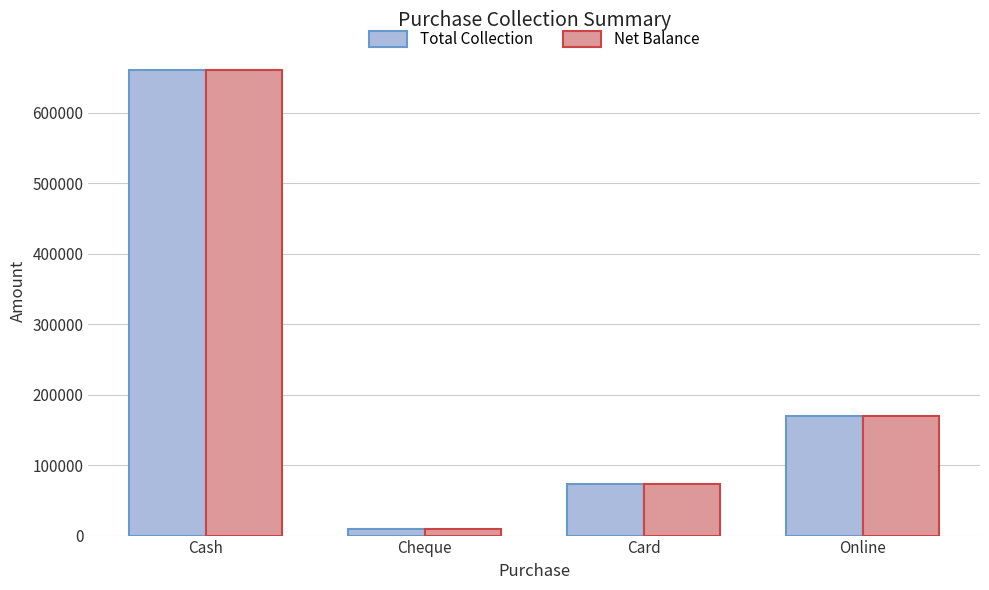

Reading right to left, extract all data points from this chart.

Total Collection: Online=169400	Card=73000	Cheque=10000	Cash=660200
Net Balance: Online=169400	Card=73000	Cheque=10000	Cash=660200